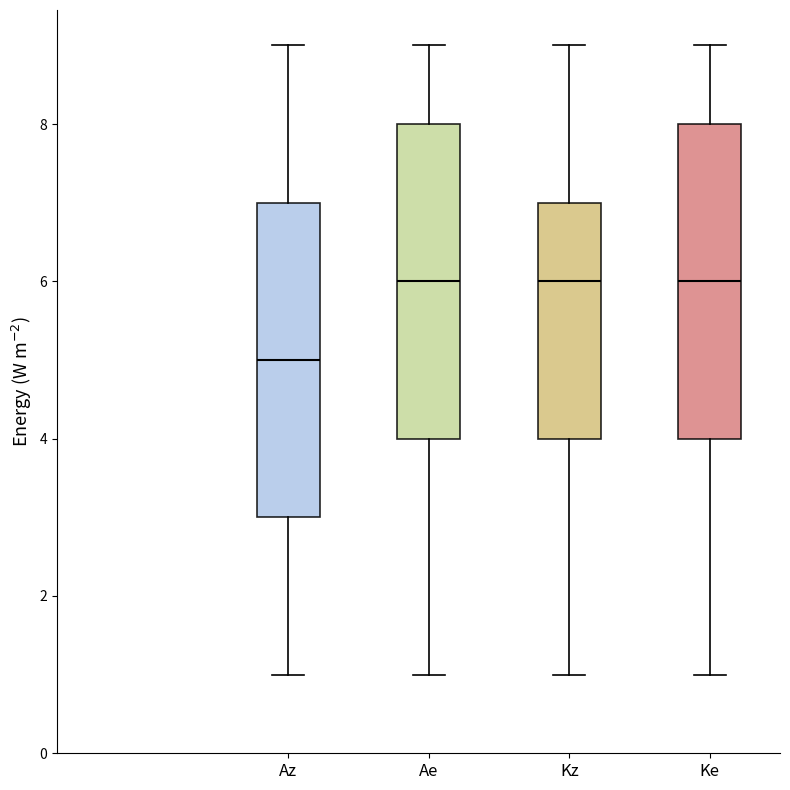

Where does the median line of the box for Kz sit on the y-axis? The values are not printed on the chart, so give them approximately, as read against the axis.

6